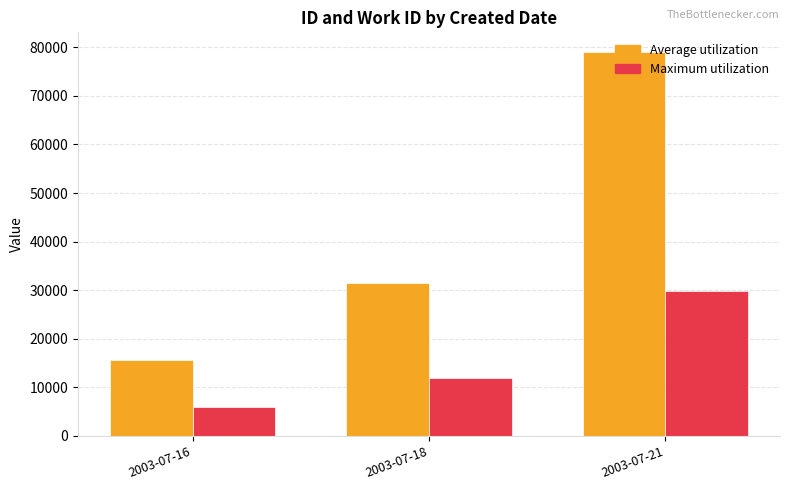

Reading left to right, transcribe all the data shown in this chart.

Average utilization: 15707	31477	79117
Maximum utilization: 5925	11850	29765